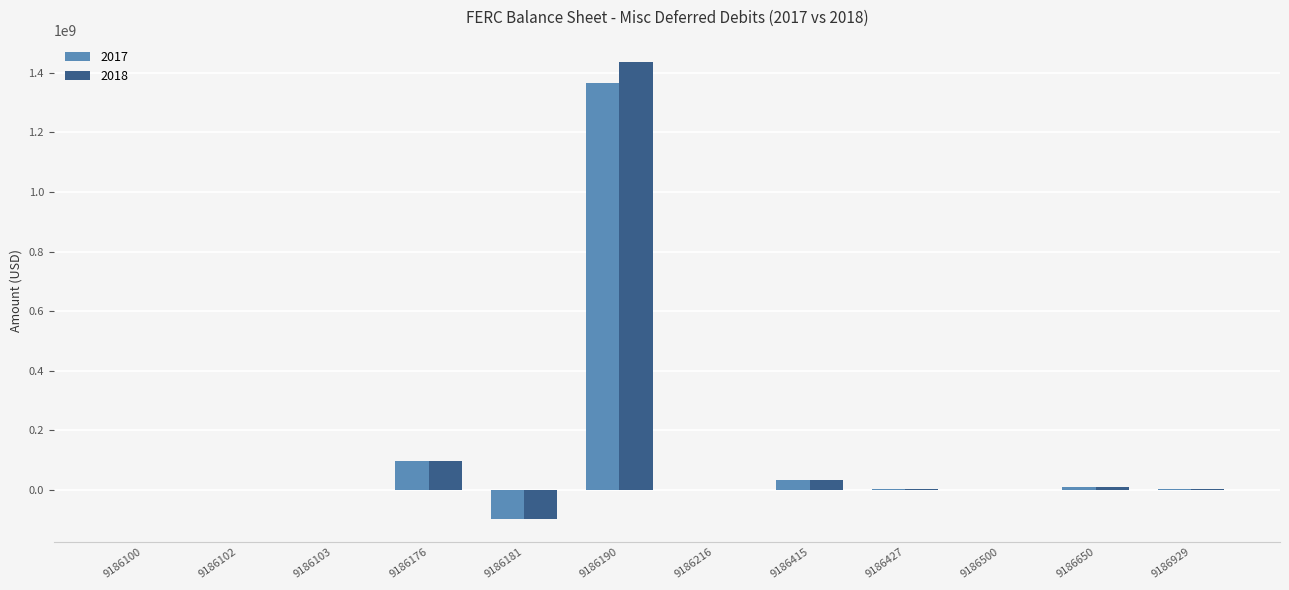

How many values in the 2018 series exceed 2583941?

6